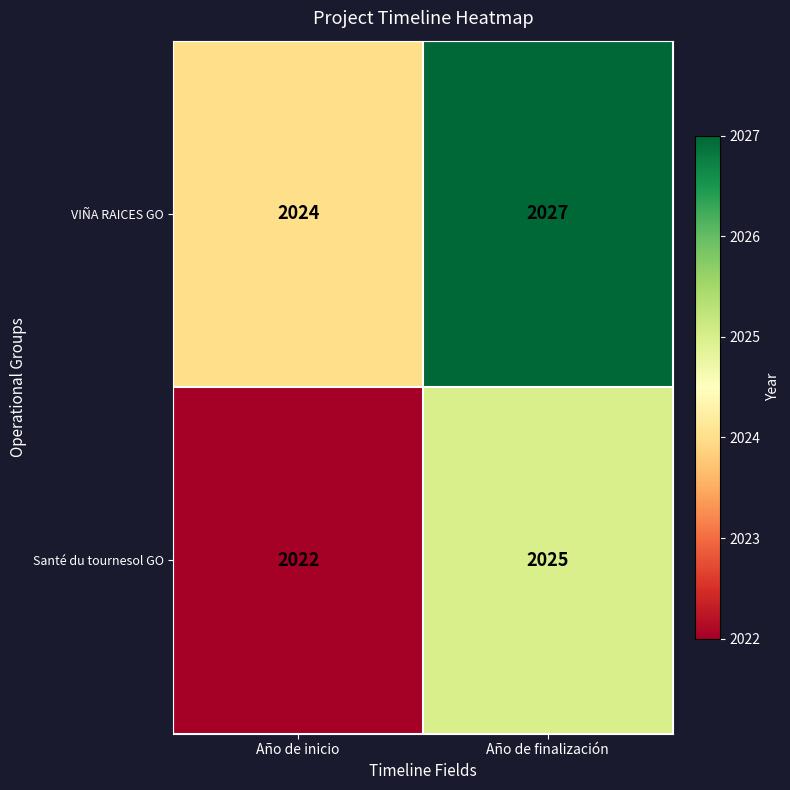

Is it true that Santé du tournesol GO equals 2784 at Año de inicio?

False